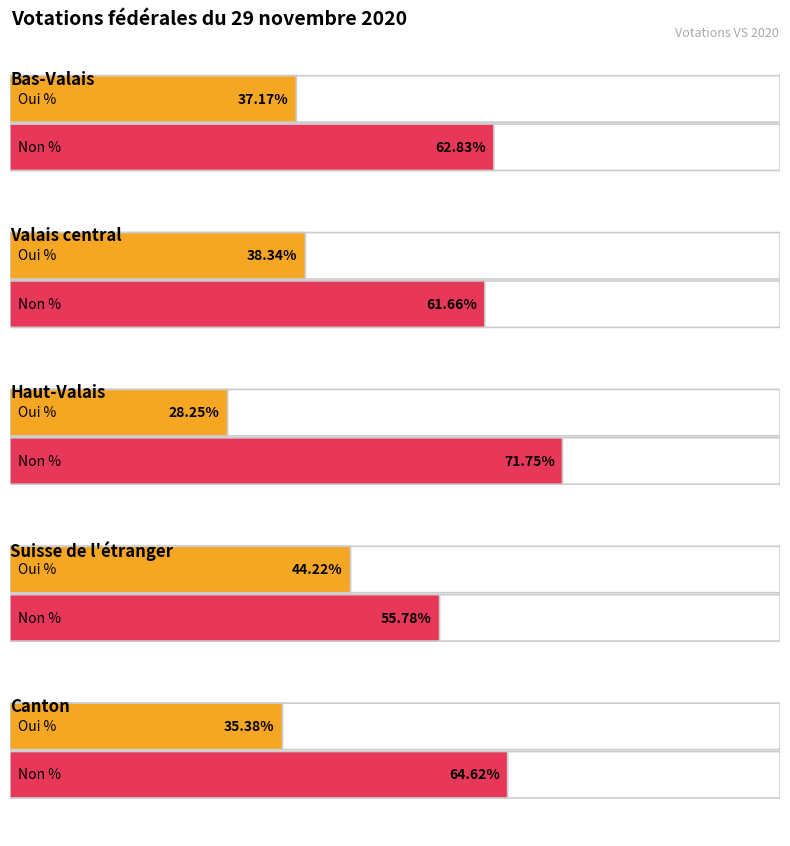

Reading left to right, what are all the values shown in this chart?

Oui %: Bas-Valais=37.2	Valais central=38.3	Haut-Valais=28.2	Suisse de l'étranger=44.2	Canton=35.4
Non %: Bas-Valais=62.8	Valais central=61.7	Haut-Valais=71.8	Suisse de l'étranger=55.8	Canton=64.6